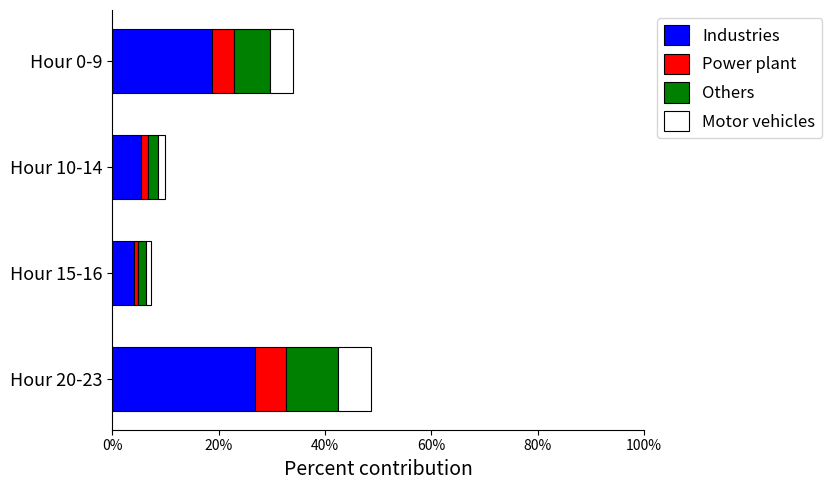

At which label is Industries closest to 15?

Hour 0-9